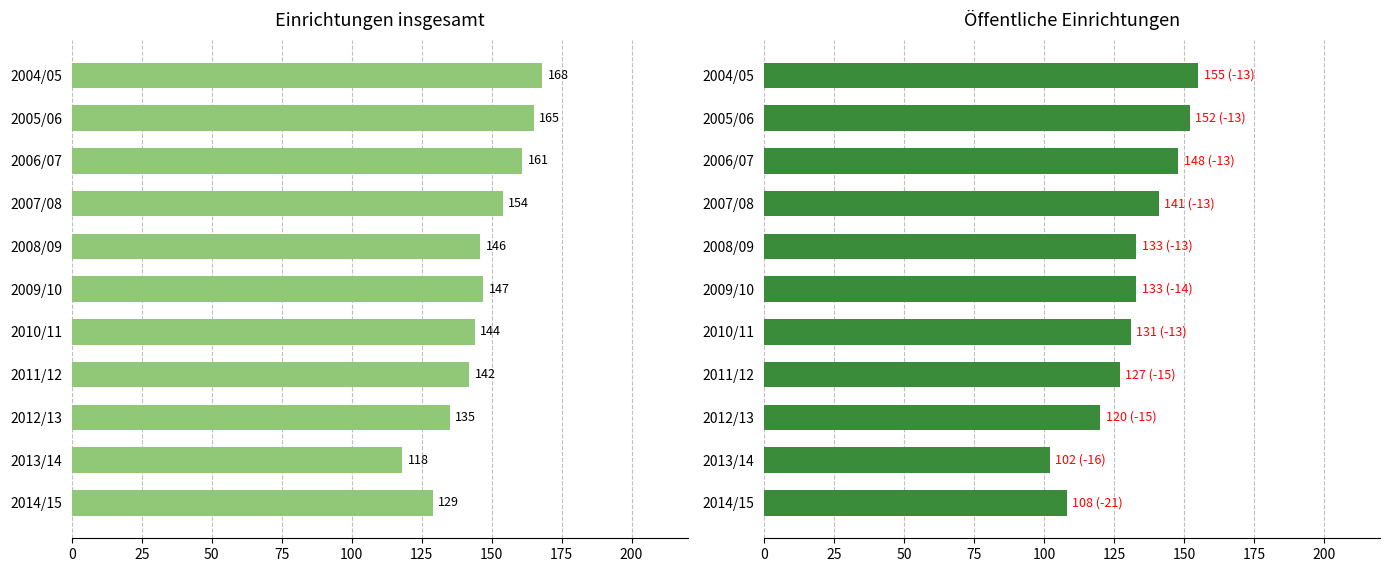

Is it true that Einrichtungen (gesamt) equals 165 at 2005/06?

True